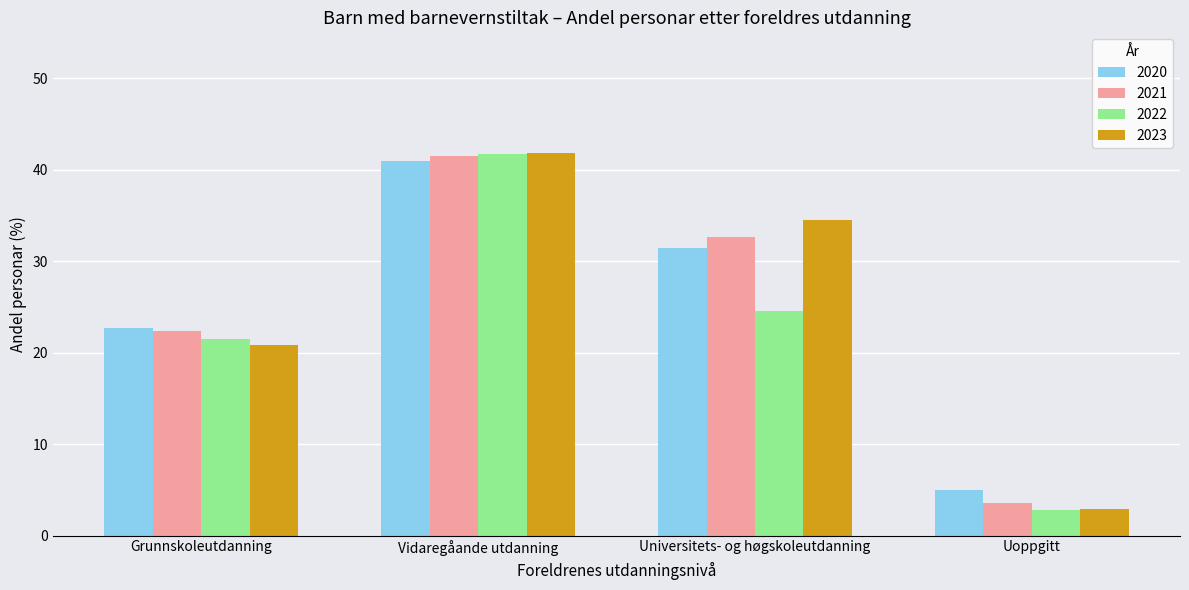

What is the spread (max minus min) of values at Uoppgitt?

2.2